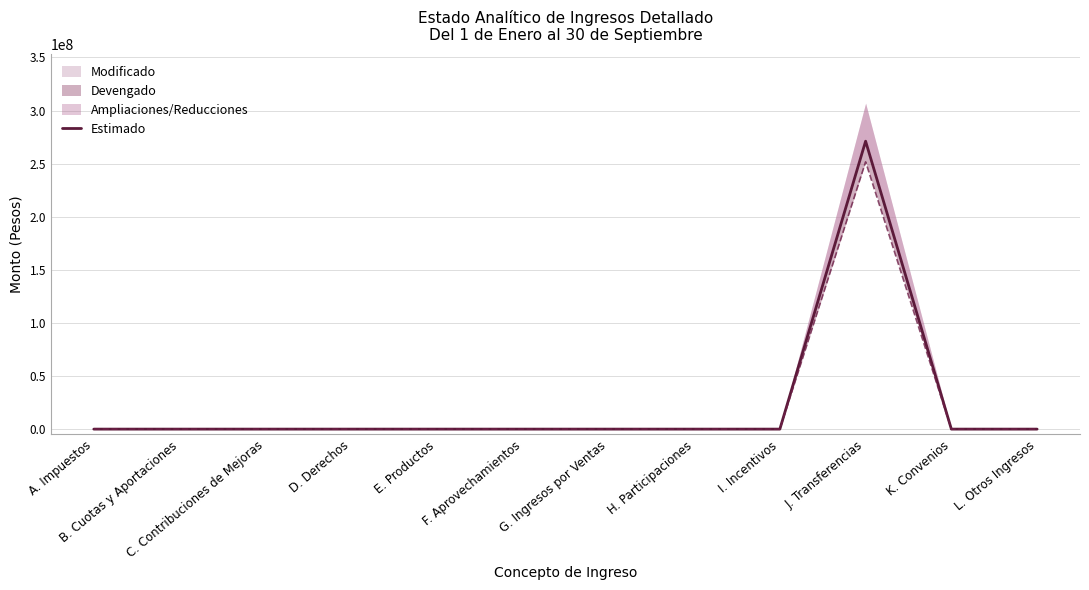

How many categories are shown in the chart?

12